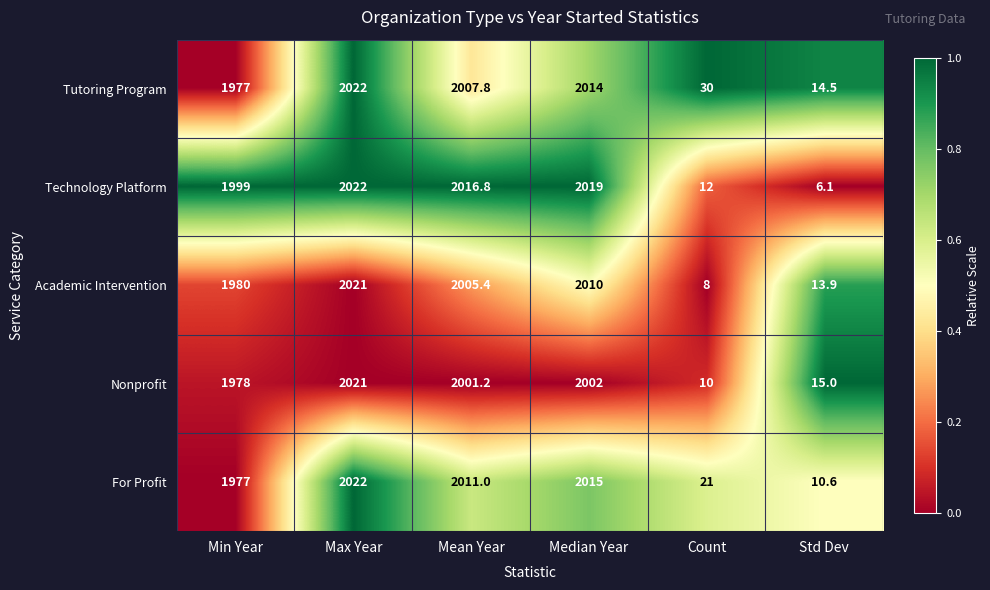

What is the average value of the Technology Platform series?

1345.8